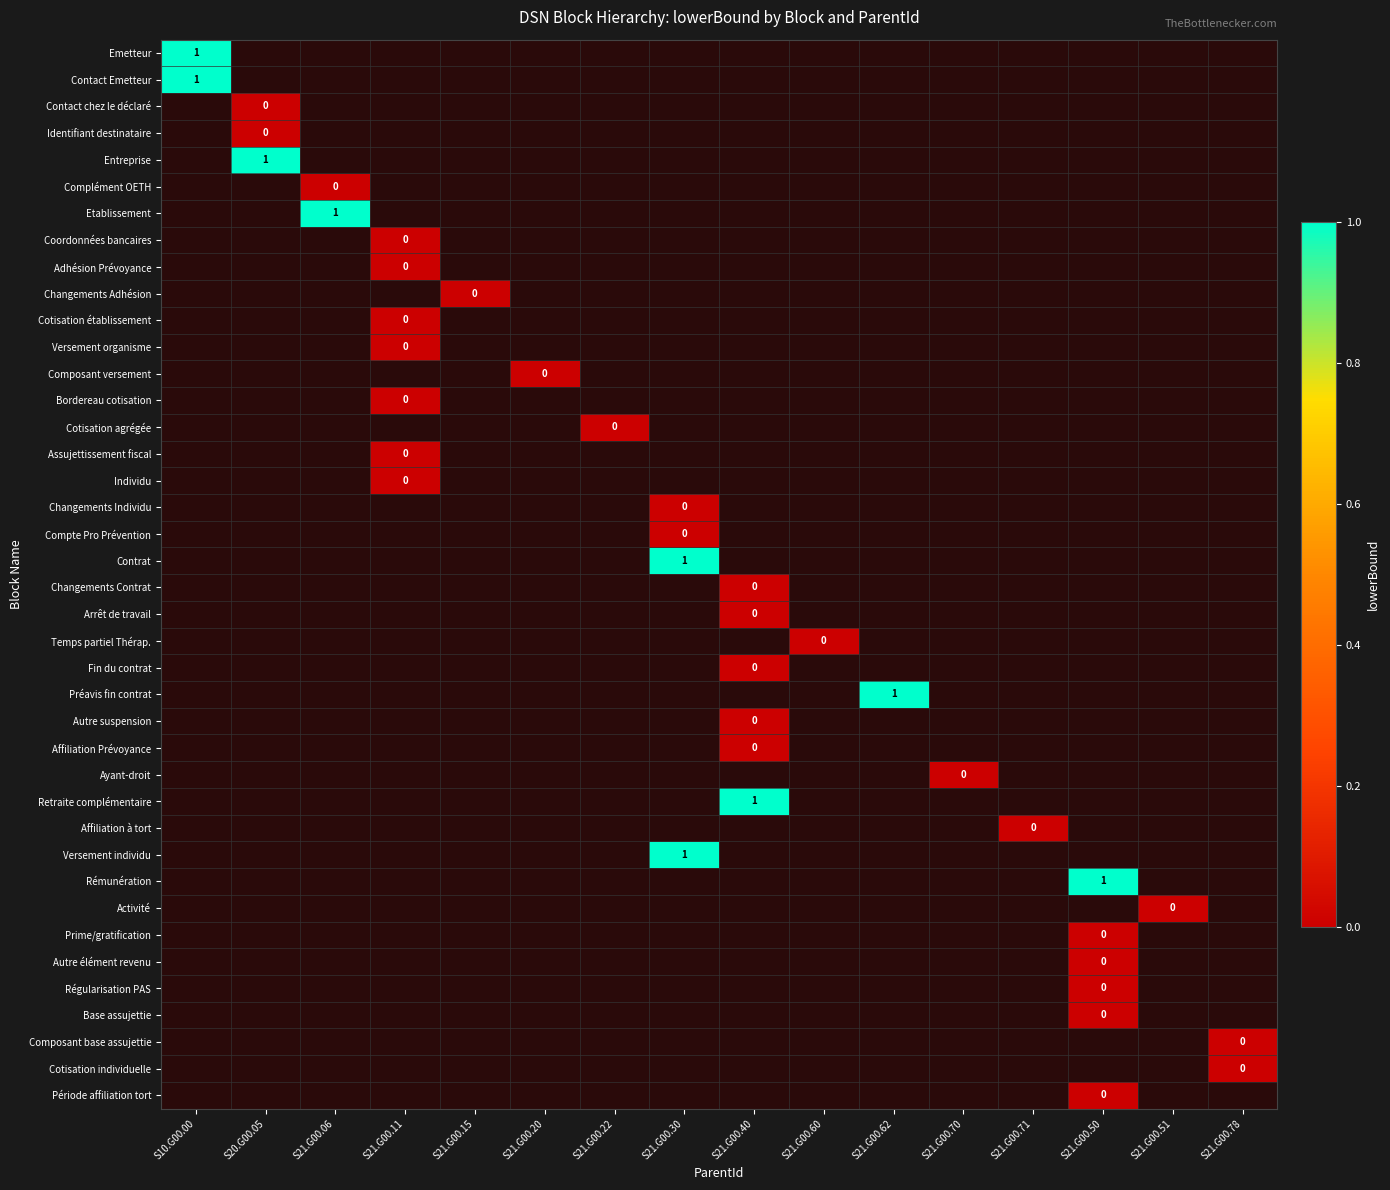

Which category has the highest value in the Emetteur series?

S10.G00.00